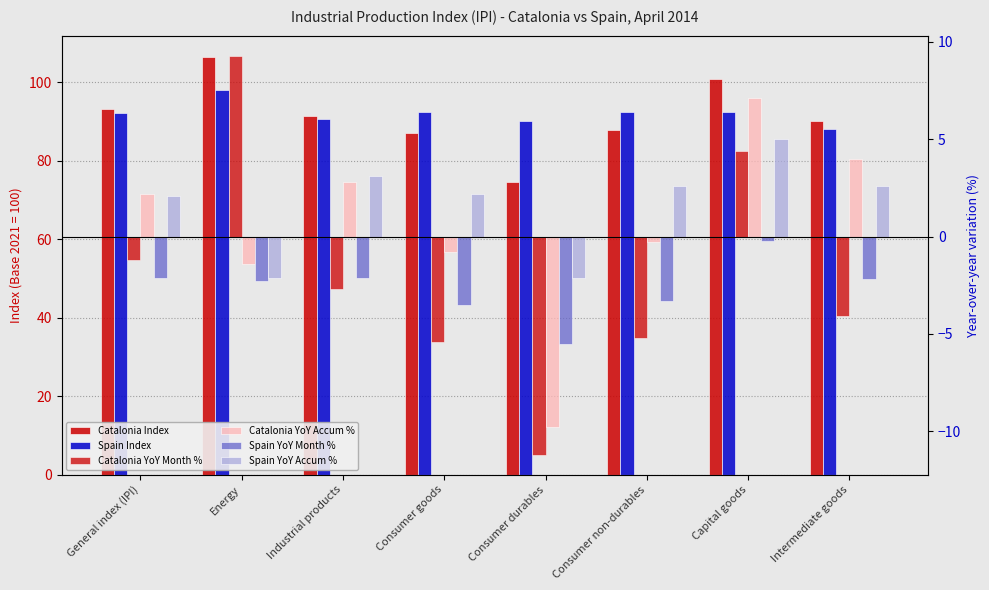

What is the difference between the maximum and minimum values in the Catalonia YoY Accum % series?

16.9